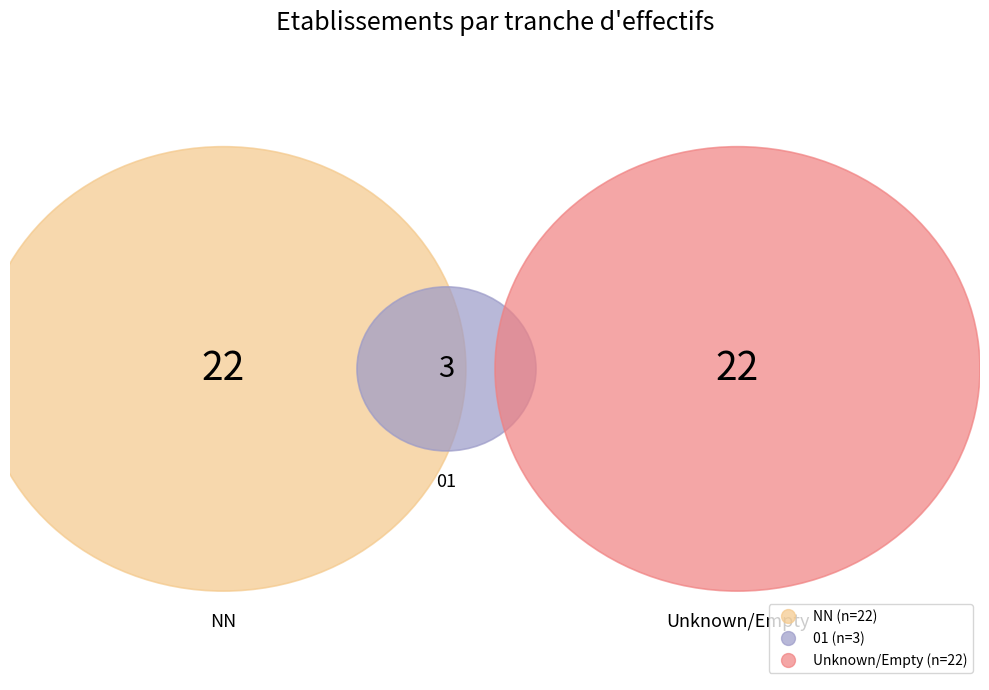

To the nearest percent, what is the combined percentage of  and NN?

94%